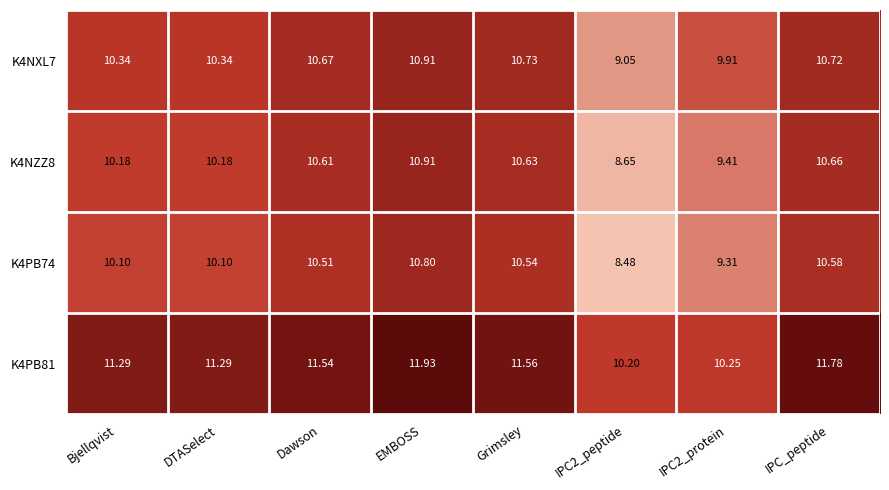

At which label does K4PB81 reach its peak?

EMBOSS